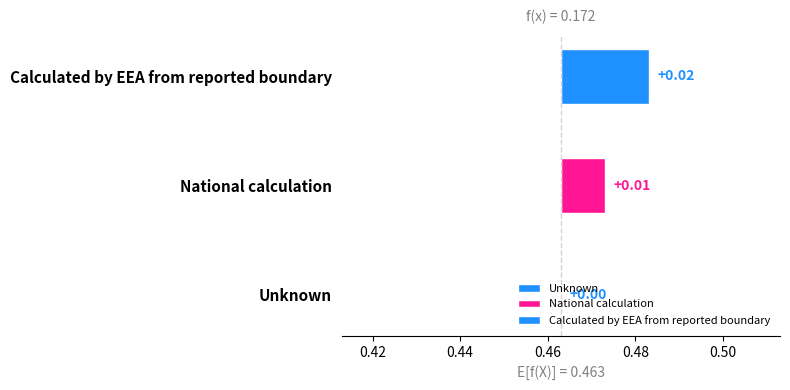

How many bars are there in total?

3